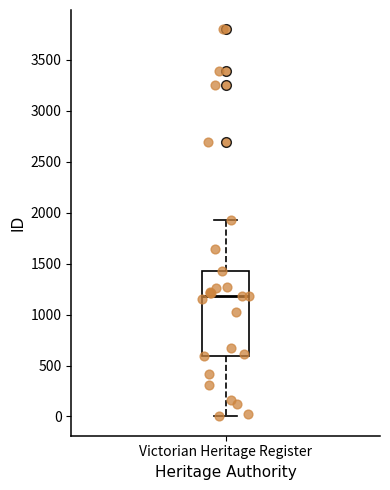

Transcribe this box plot: give where the median line is, the range the box spans, and where the two whiskers end, as read against the y-axis. The values are not printed on the chart, so give them approximately, as read against the axis.

median 1200, box 600 to 1450, whiskers 0 to 1950